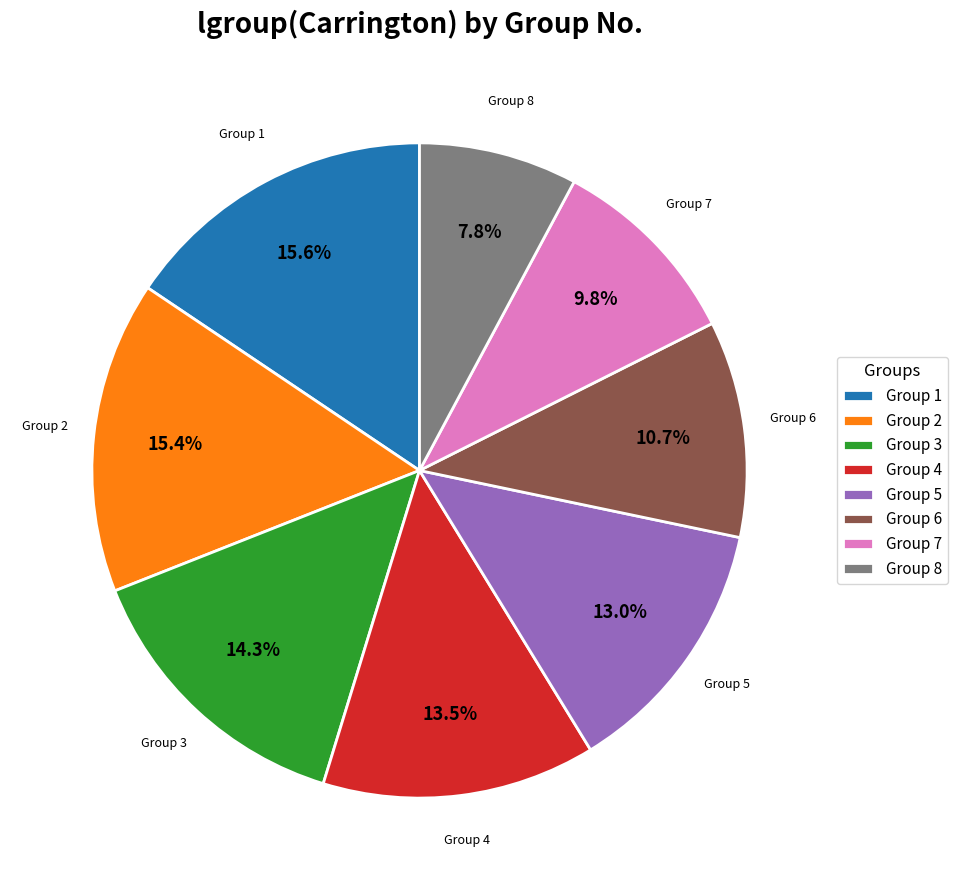

Is there any slice that represents more than half of the pie?

No